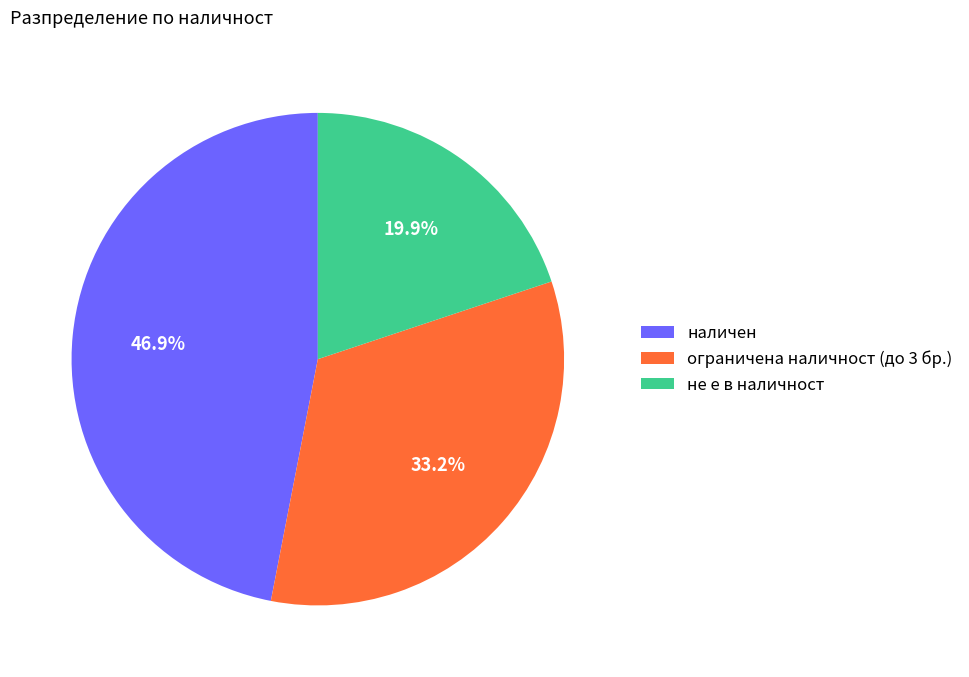

What is the smallest slice in the pie chart?

не е в наличност